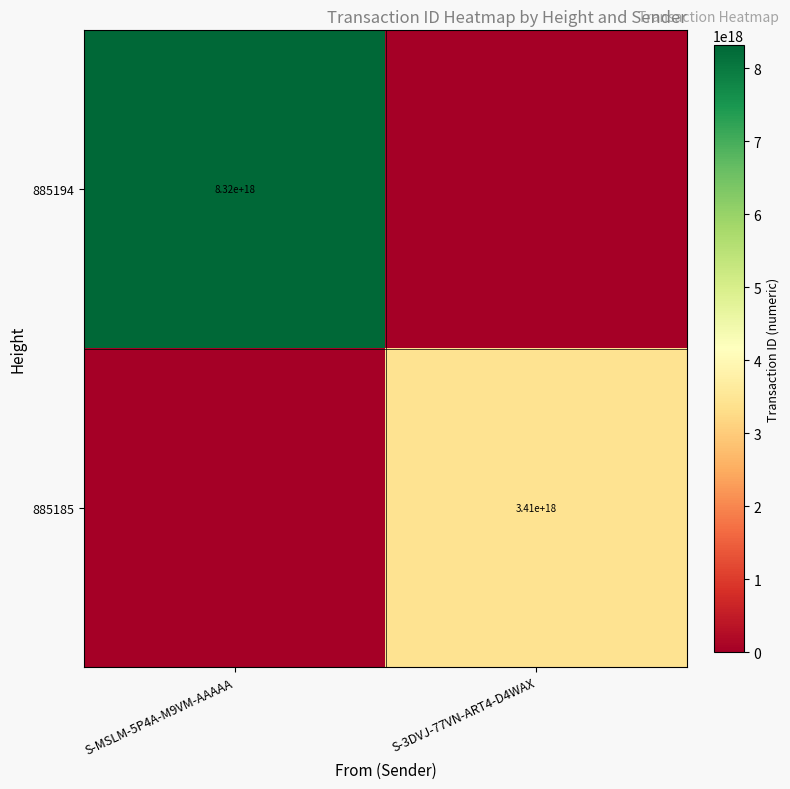

True or false: 885185 has a value of 3410000000000000000 at S-3DVJ-77VN-ART4-D4WAX.

True